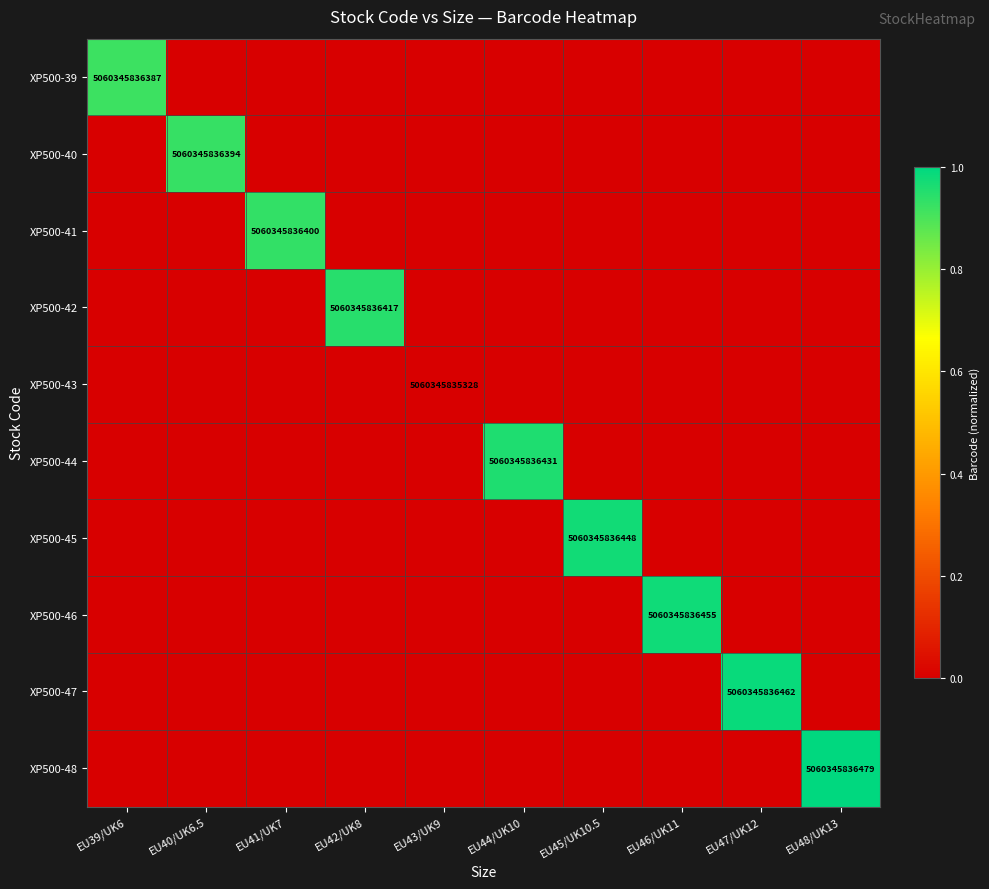

What is the spread (max minus min) of values at EU39/UK6?

0.9